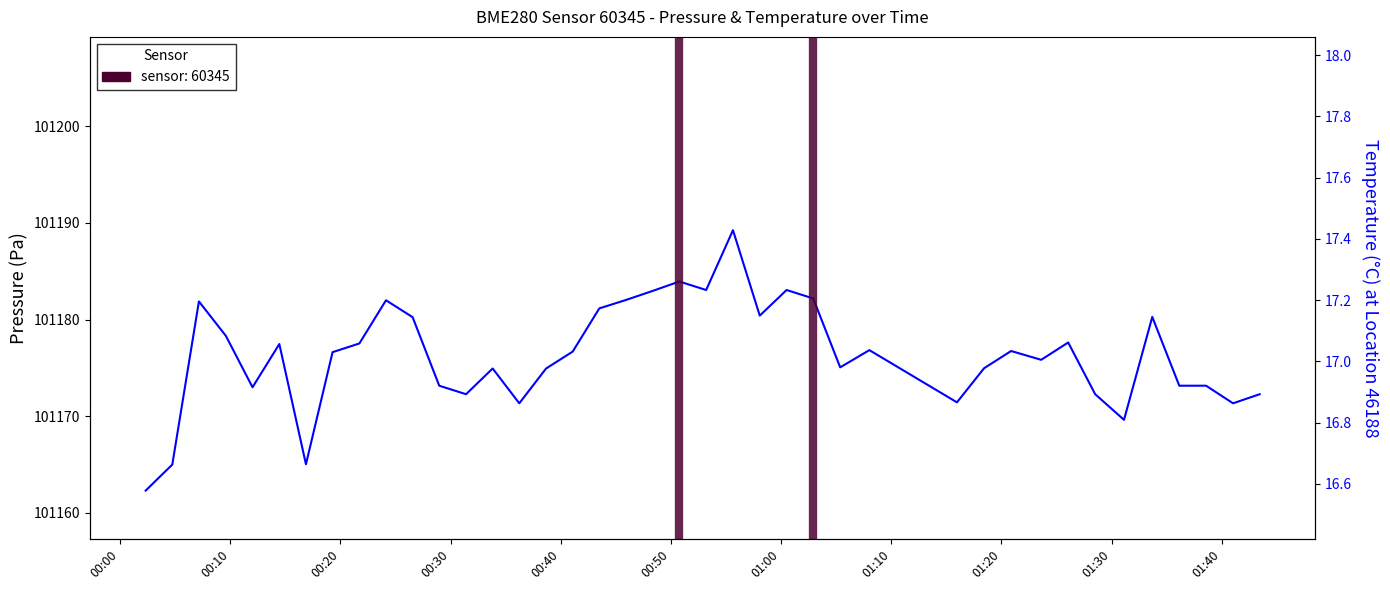

How many data points in pressure are less than 101176?

19